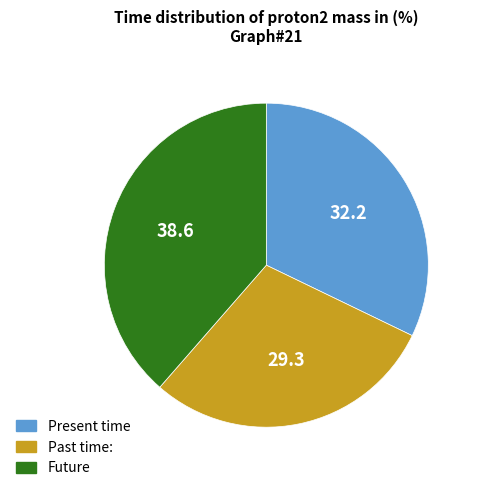

Does any single category account for the majority?

No